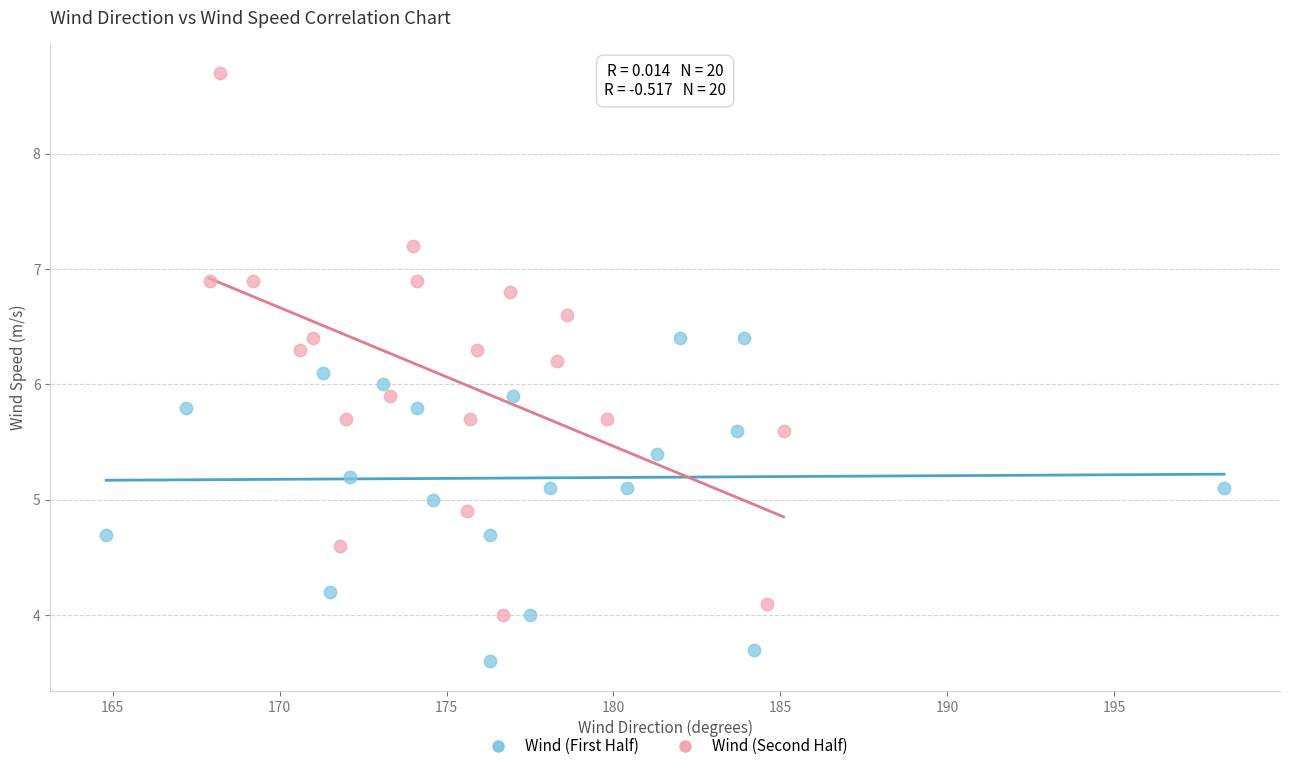

What are all the series names shown in the legend?

Wind (First Half), Wind (Second Half)